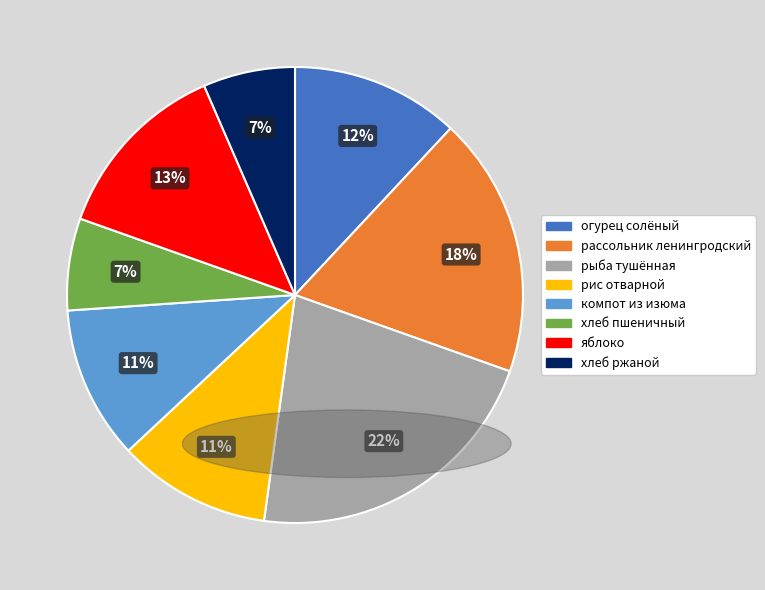

What is the largest slice in the pie chart?

рыба тушённая